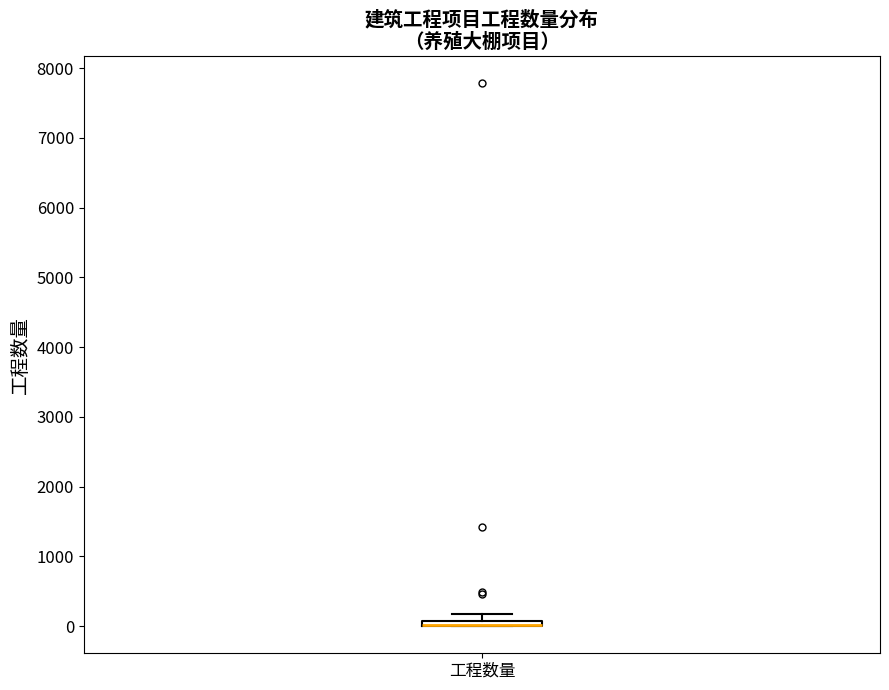

Where does the upper whisker of the box for 工程数量 end on the y-axis? The values are not printed on the chart, so give them approximately, as read against the axis.

200